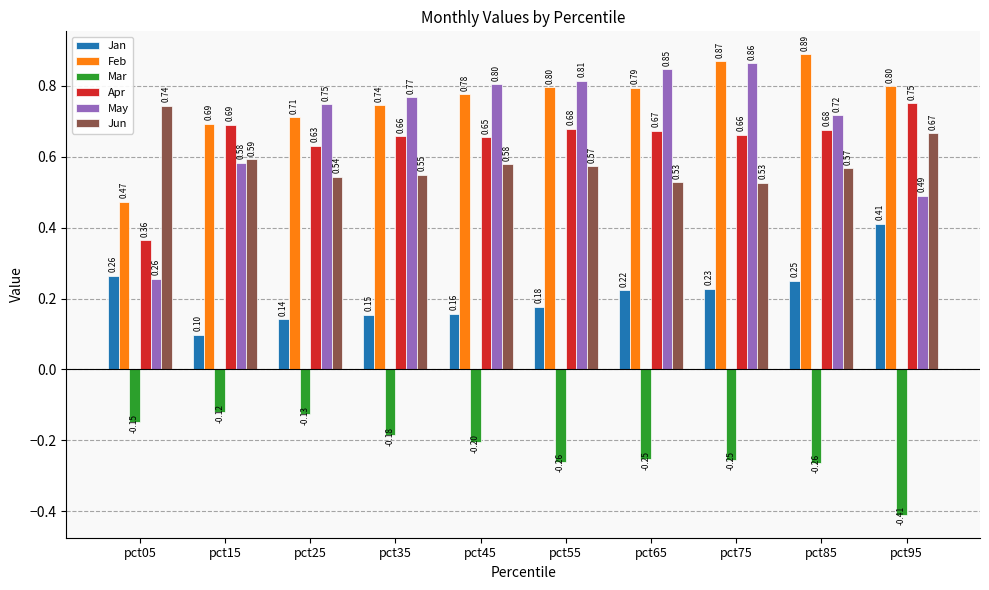

Between pct35 and pct75, which series saw the biggest shift?

Feb